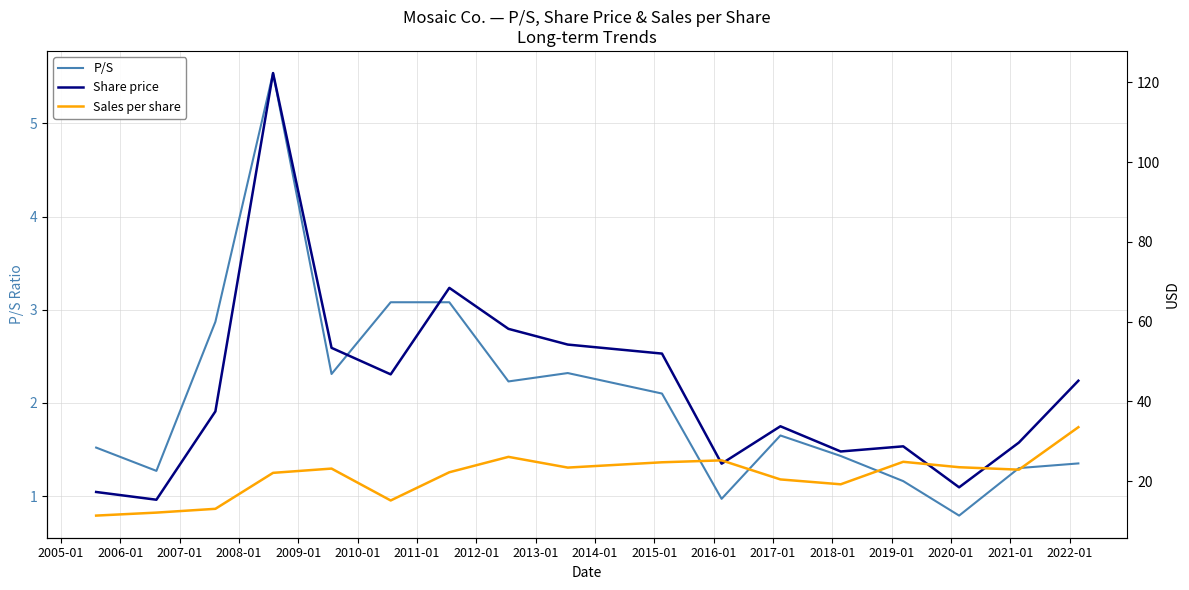

What is the maximum value for P/S?

5.5